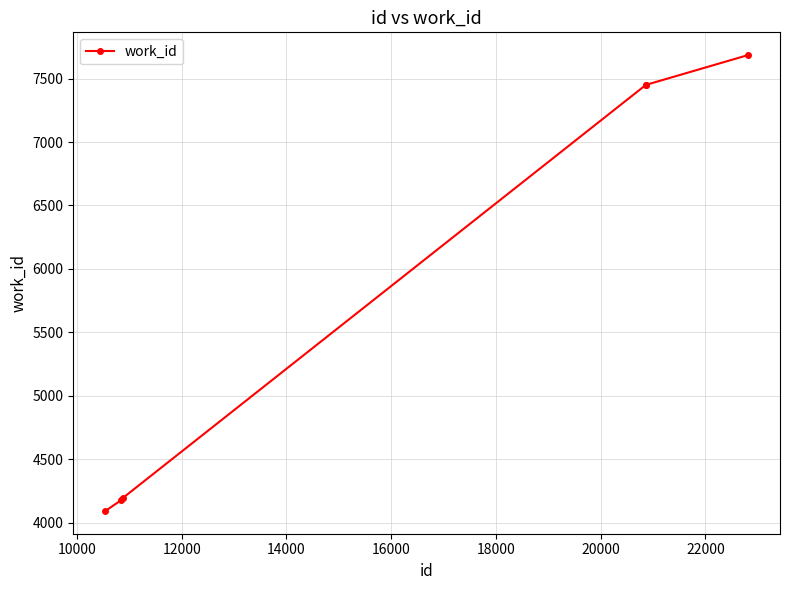

What is the difference between the maximum and minimum values?

3592